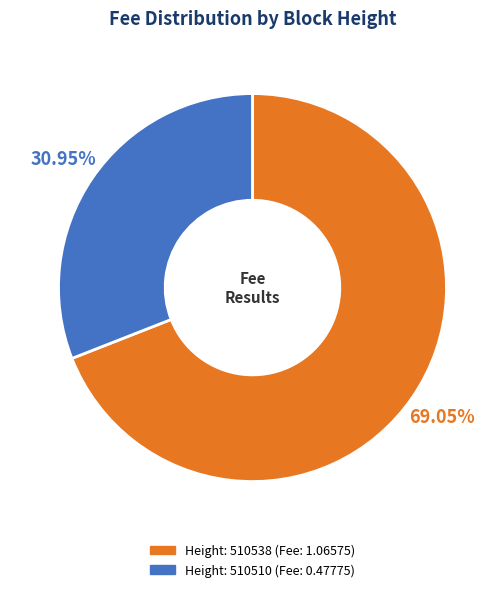

Does any single category account for the majority?

Yes